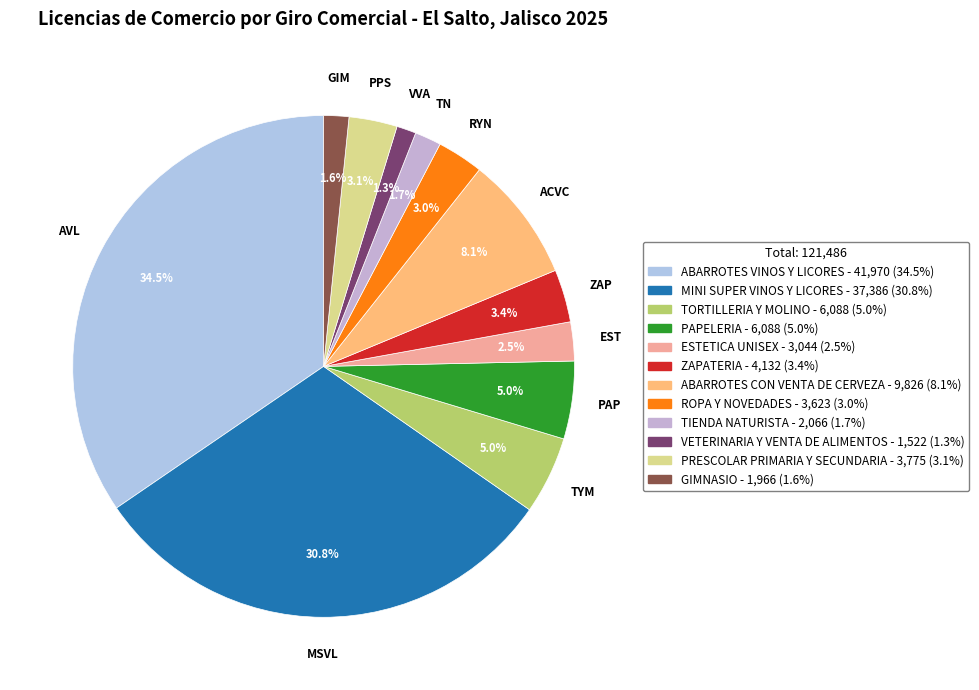

Combined, what portion of the pie is ABARROTES CON VENTA DE CERVEZA and ROPA Y NOVEDADES?

11.1%